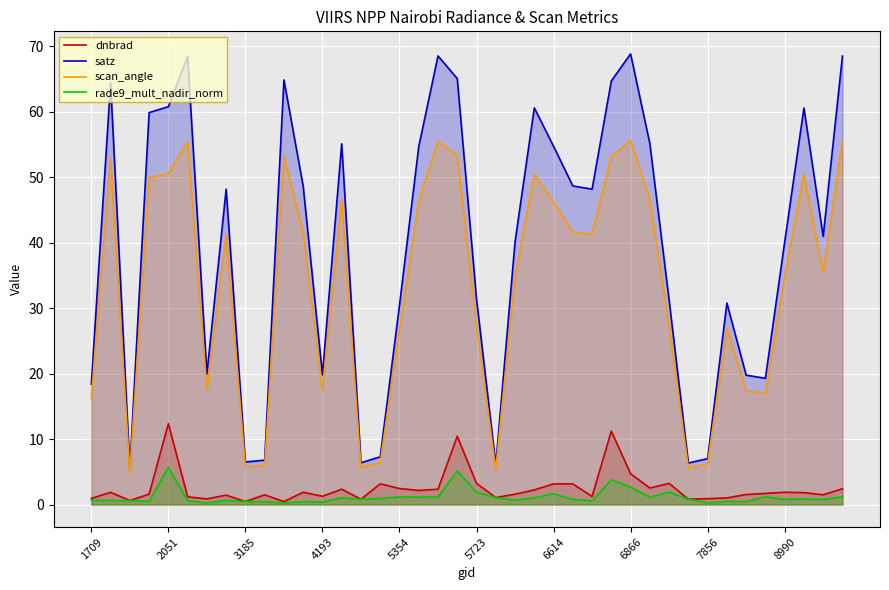

Which series has the largest range (max minus min)?

satz